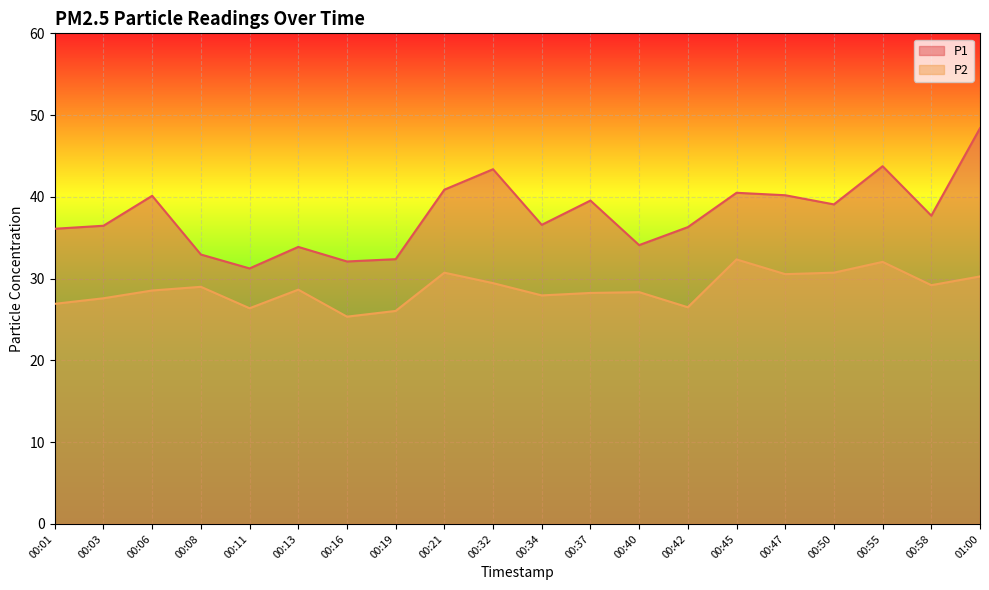

What is the label of the 10th point from the right?

00:34